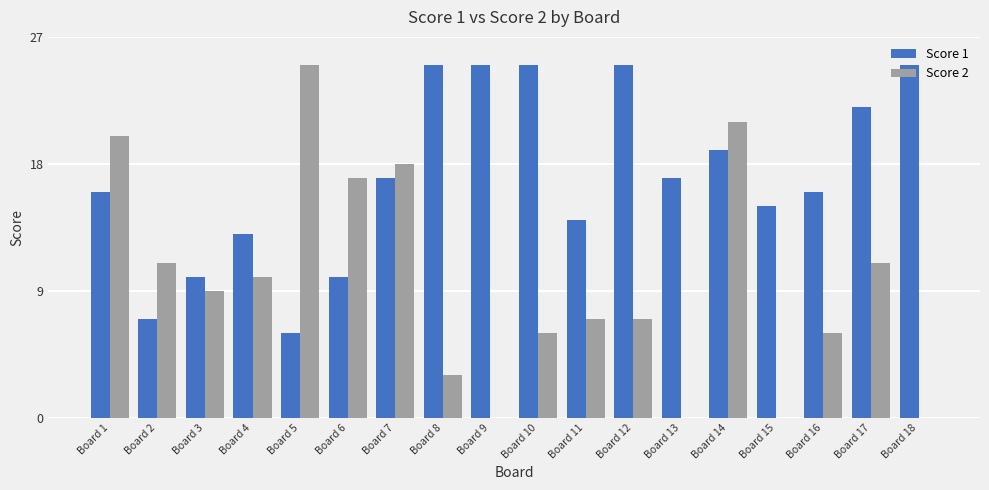

Reading right to left, what are all the values shown in this chart?

Score 1: Board 18=25	Board 17=22	Board 16=16	Board 15=15	Board 14=19	Board 13=17	Board 12=25	Board 11=14	Board 10=25	Board 9=25	Board 8=25	Board 7=17	Board 6=10	Board 5=6	Board 4=13	Board 3=10	Board 2=7	Board 1=16
Score 2: Board 18=0	Board 17=11	Board 16=6	Board 15=0	Board 14=21	Board 13=0	Board 12=7	Board 11=7	Board 10=6	Board 9=0	Board 8=3	Board 7=18	Board 6=17	Board 5=25	Board 4=10	Board 3=9	Board 2=11	Board 1=20